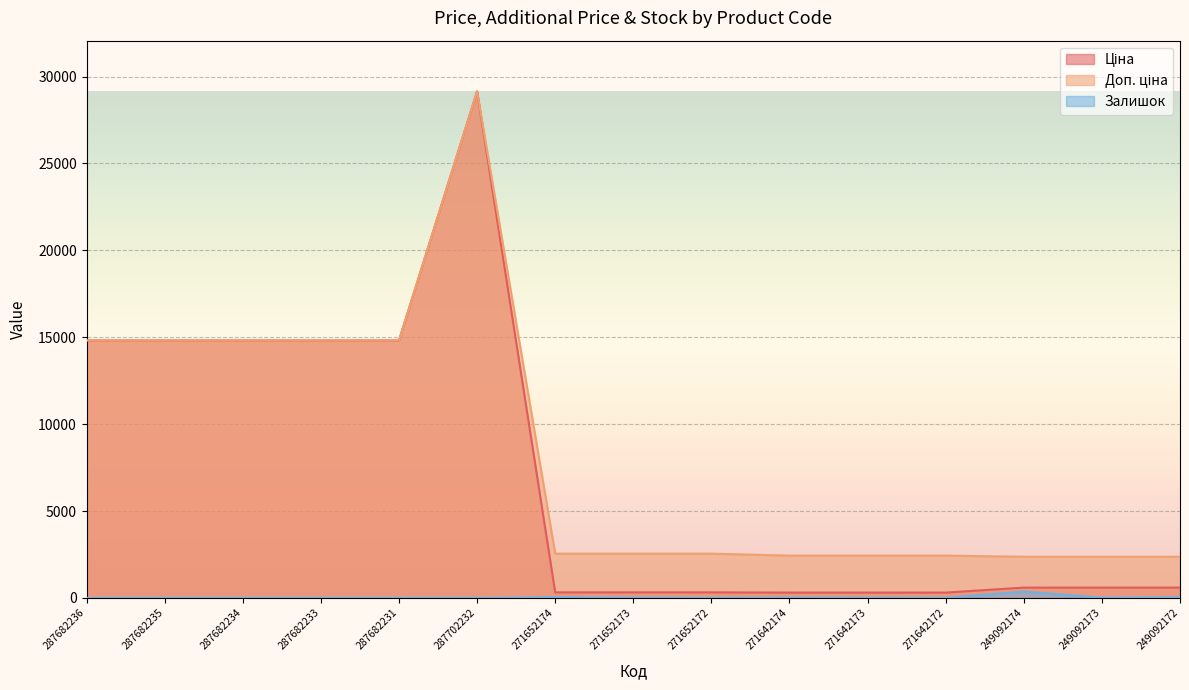

What is the difference between the maximum and second lowest values in the Залишок series?

365.0